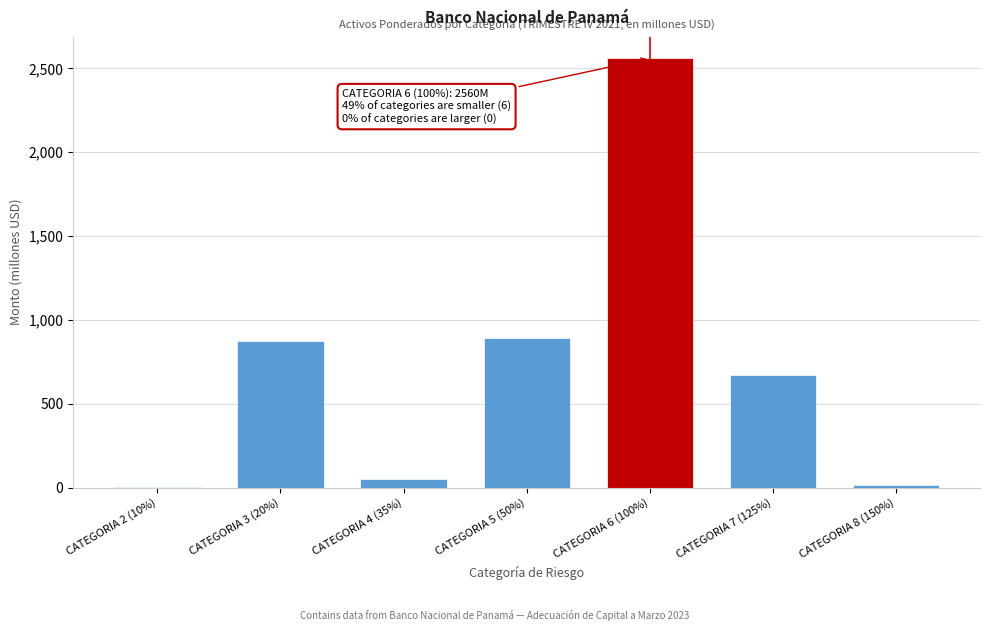

The chart shows a value of 4130.5 at CATEGORIA 6 (100%). True or false?

False